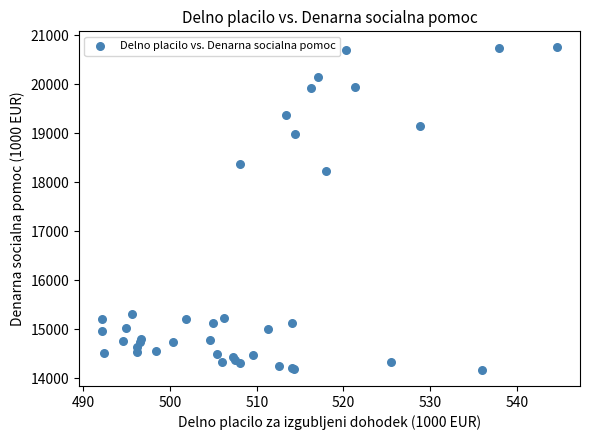

What Y value in the scatter plot is closest to 17457?

18227.1